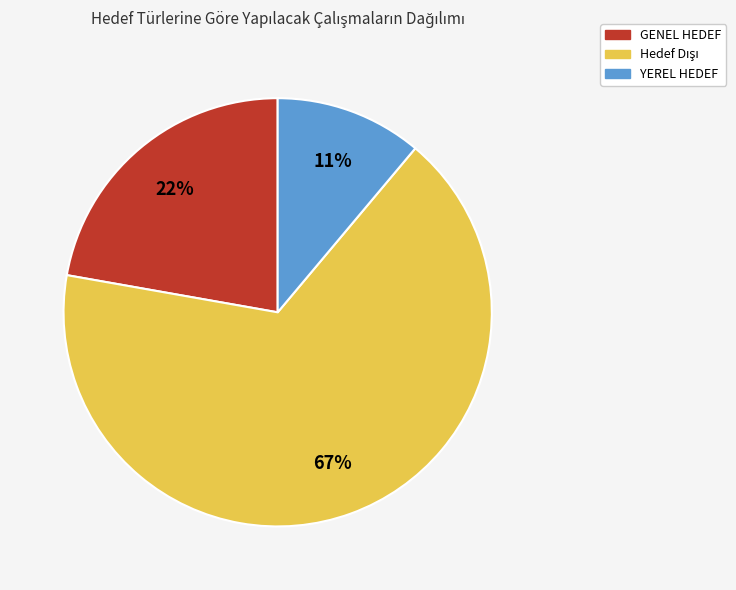

What percentage is the GENEL HEDEF slice, to the nearest percent?

22%